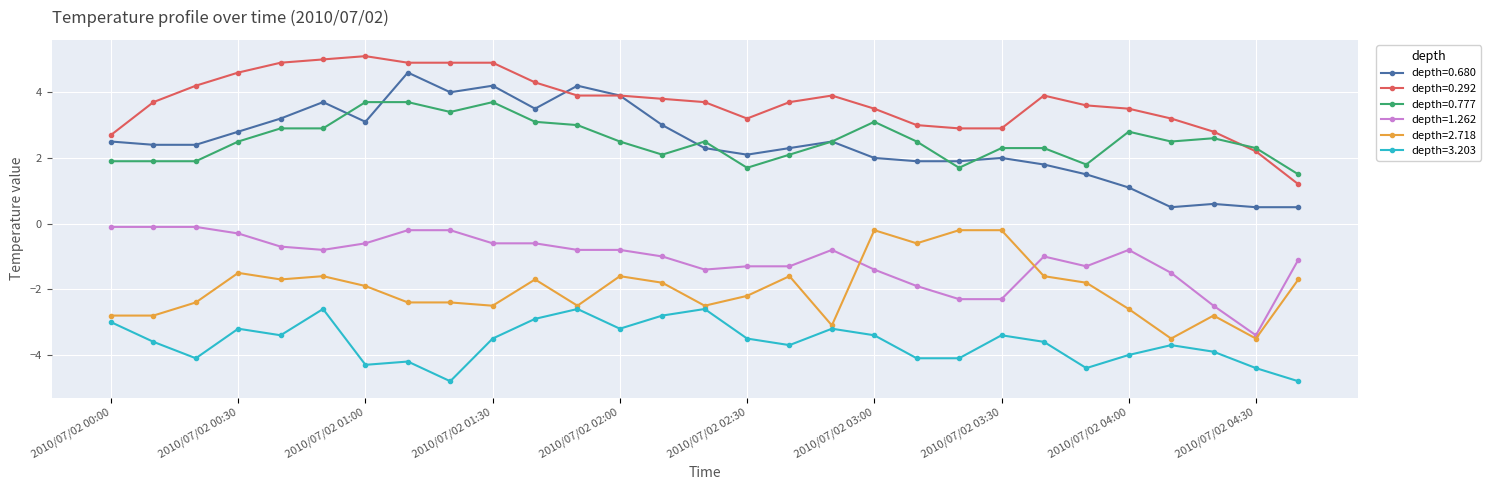

What is the value of the depth=0.680 point at the 24th from the left?

1.5